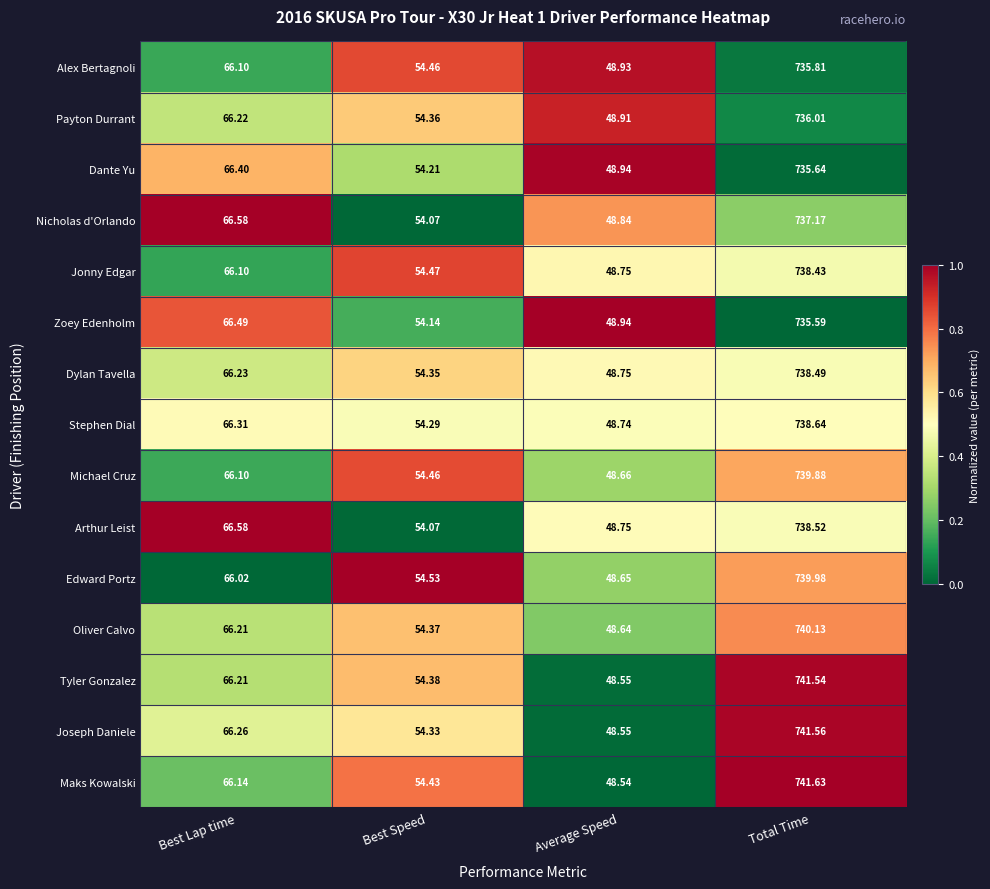

List the series in order of their peak value, highest first.

Maks Kowalski, Joseph Daniele, Tyler Gonzalez, Oliver Calvo, Edward Portz, Michael Cruz, Stephen Dial, Arthur Leist, Dylan Tavella, Jonny Edgar, Nicholas d'Orlando, Payton Durrant, Alex Bertagnoli, Dante Yu, Zoey Edenholm